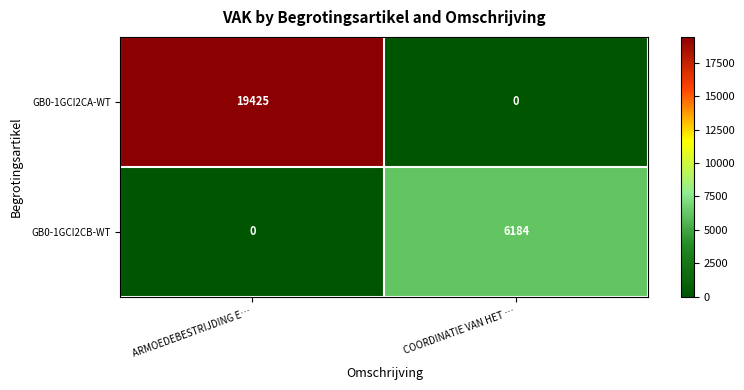

What is the difference between the maximum and minimum values in the GB0-1GCI2CB-WT series?

6184